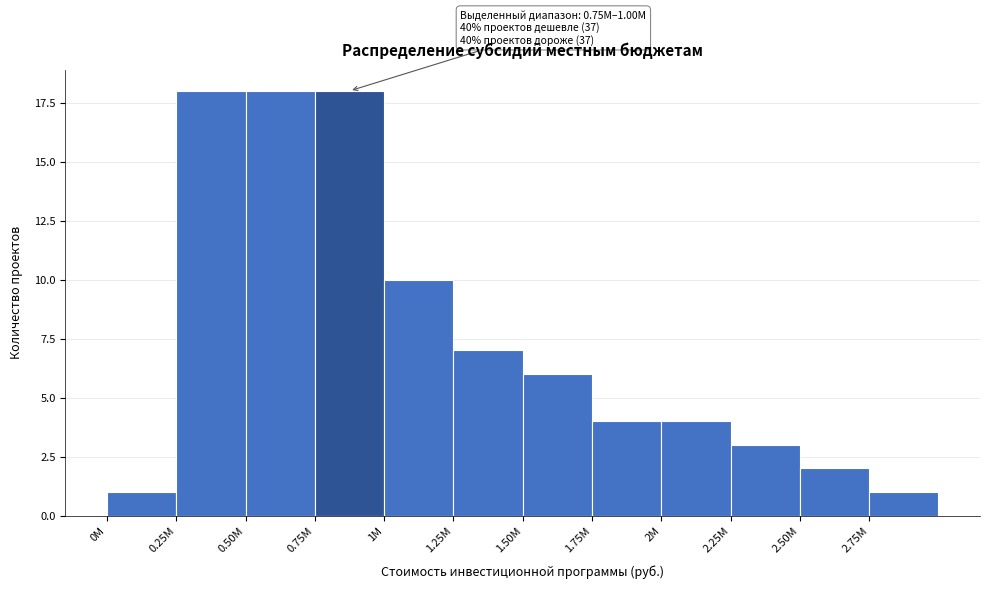

Reading left to right, list all the values displayed in this chart.

0M=1	0.25M=18	0.50M=18	0.75M=18	1M=10	1.25M=7	1.50M=6	1.75M=4	2M=4	2.25M=3	2.50M=2	2.75M=1